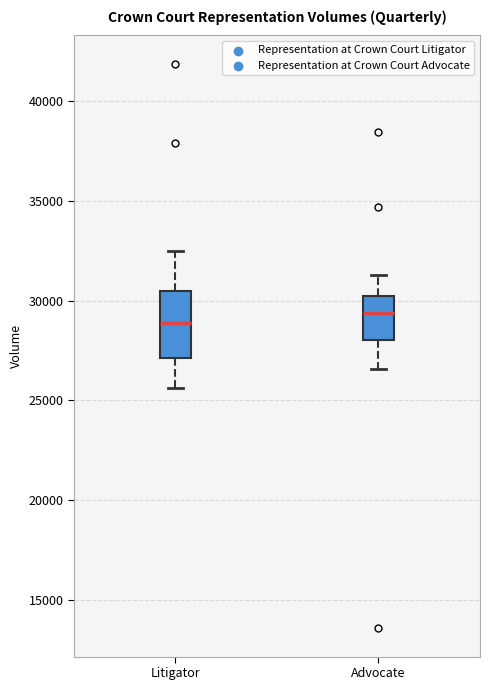

Reading left to right, transcribe this box plot: for each box, give where its median line is, the range the box spans, and where its two whiskers end, as read against the y-axis. The values are not printed on the chart, so give them approximately, as read against the axis.

Litigator: median 29000, box 27000 to 30500, whiskers 25500 to 32500
Advocate: median 29500, box 28000 to 30500, whiskers 26500 to 31500